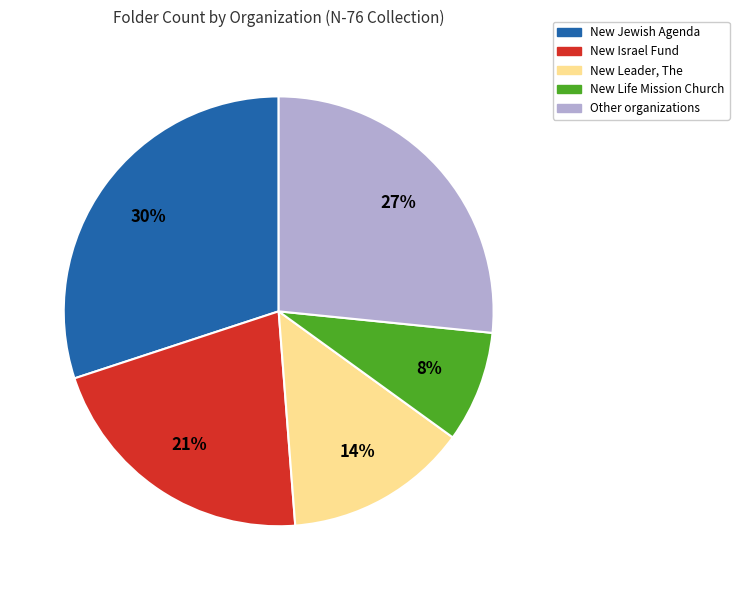

What is the largest slice in the pie chart?

New Jewish Agenda